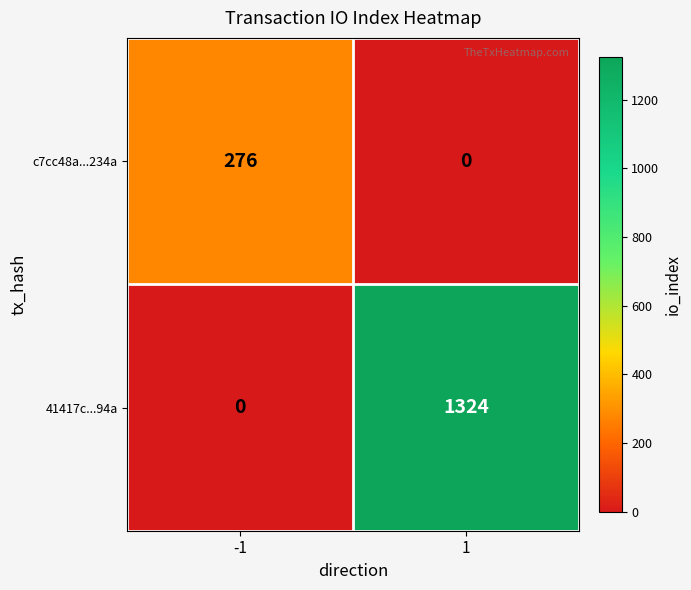

What is the total value across all series at 1?

1324